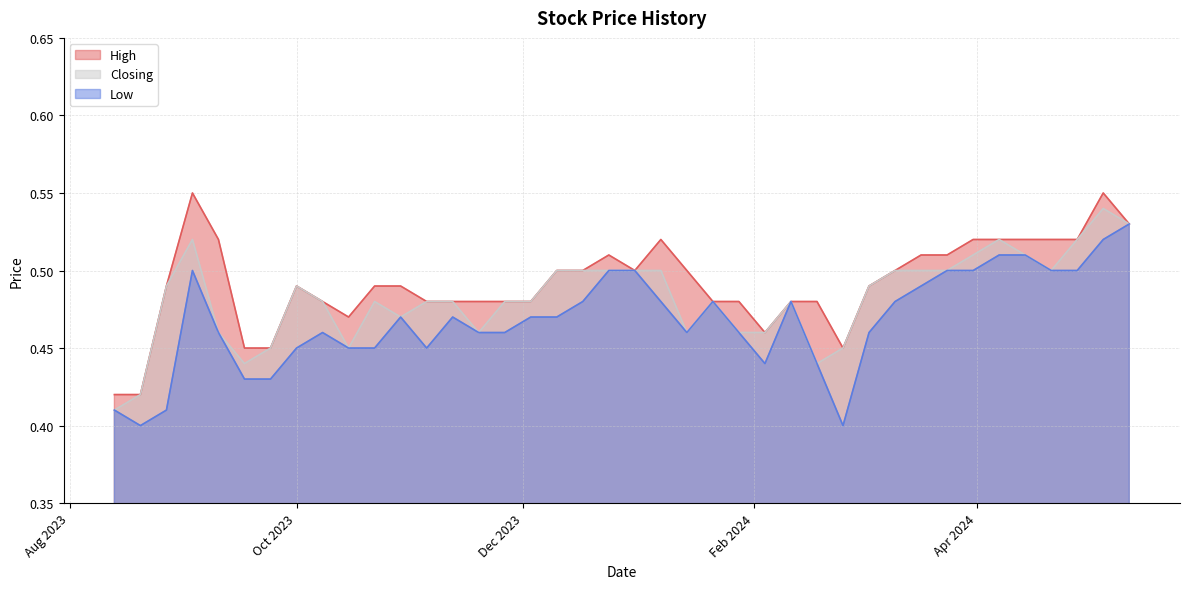

At 22/10/2023, list the series in order from largest to smallest.

High, Closing, Low